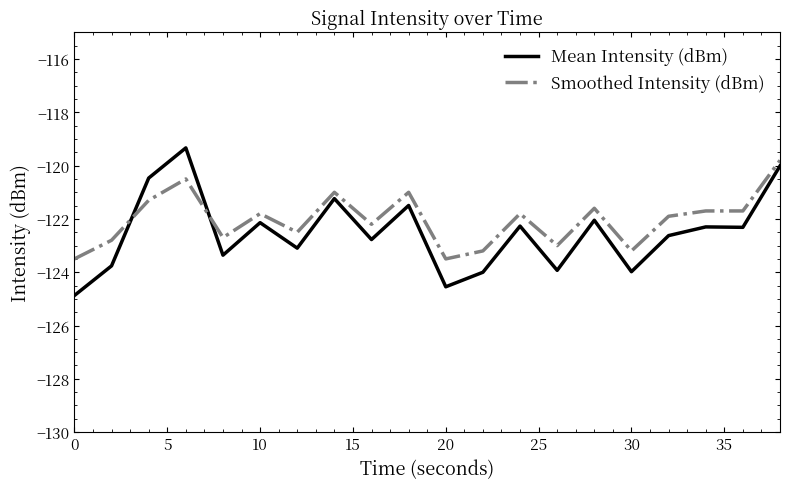

True or false: Mean Intensity (dBm) and Smoothed Intensity (dBm) cross at least once.

True